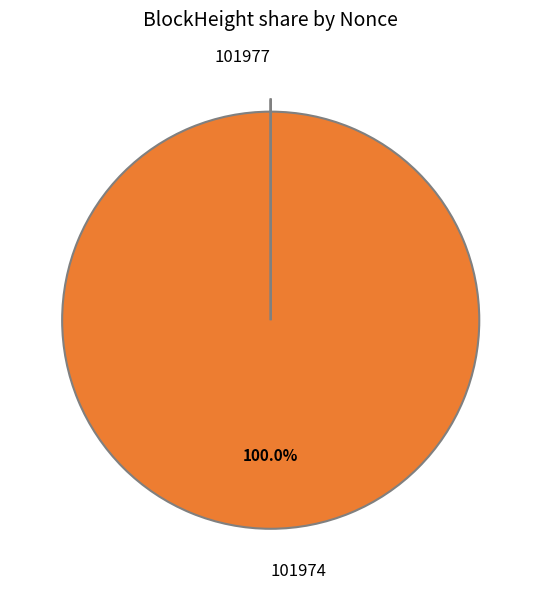

Which slice is the largest?

101974